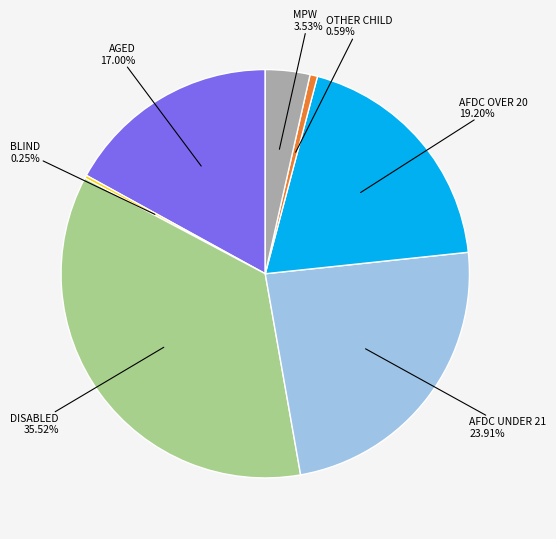

What is the largest slice in the pie chart?

DISABLED